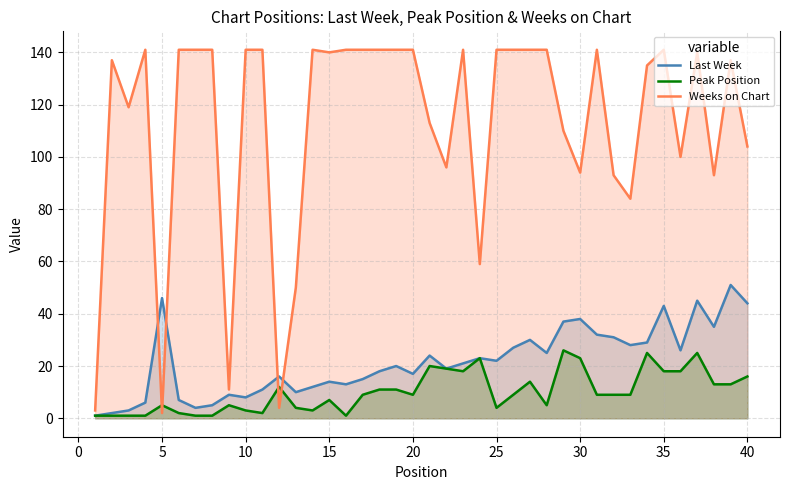

After their last crossing, which series has the higher values: Peak Position or Weeks on Chart?

Weeks on Chart